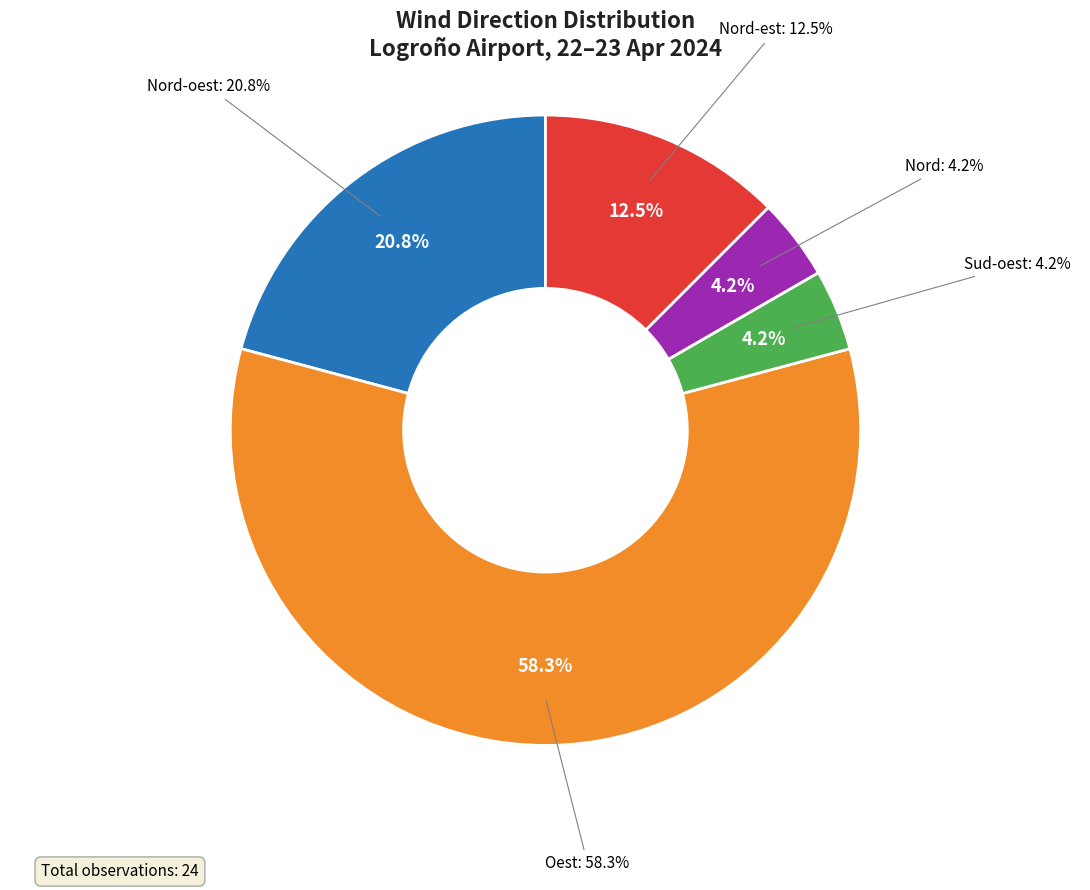

Does any single category account for the majority?

No